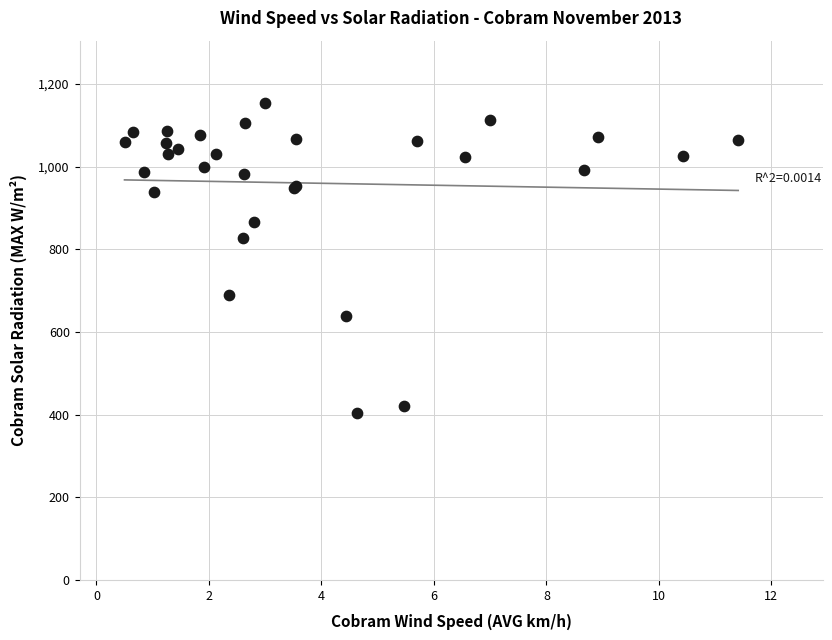

What Y value in the scatter plot is closest to 778?

828.3